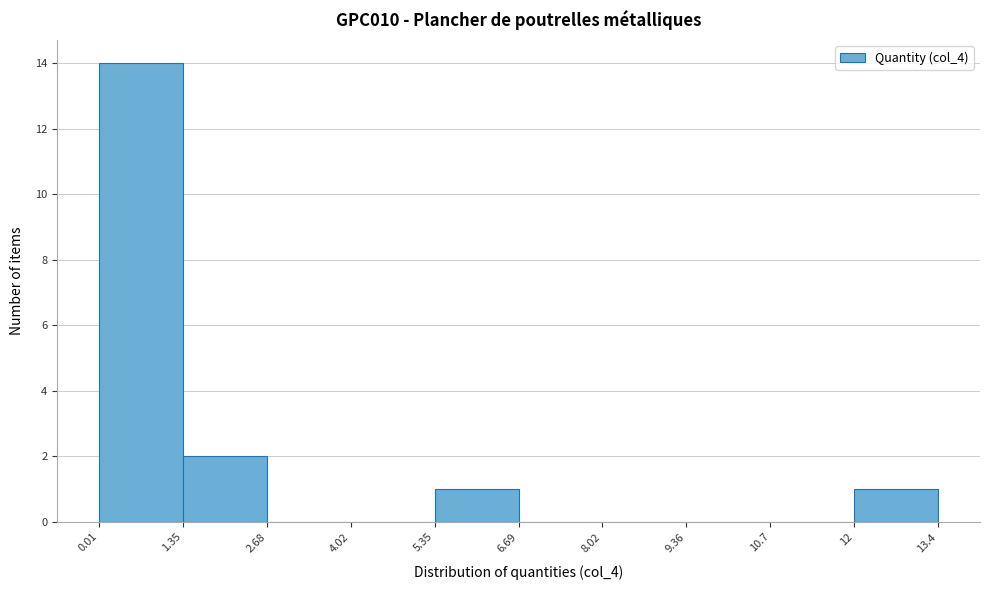

Reading left to right, transcribe this chart: for each bar, give the range it covers on the x-axis and its height. The values are not printed on the chart, so give them approximately, as read against the axis.

0.01 to 1.35: 14
1.35 to 2.68: 2
2.68 to 4.02: 0
4.02 to 5.35: 0
5.35 to 6.69: 1
6.69 to 8.02: 0
8.02 to 9.36: 0
9.36 to 10.7: 0
10.7 to 12: 0
12 to 13.4: 1